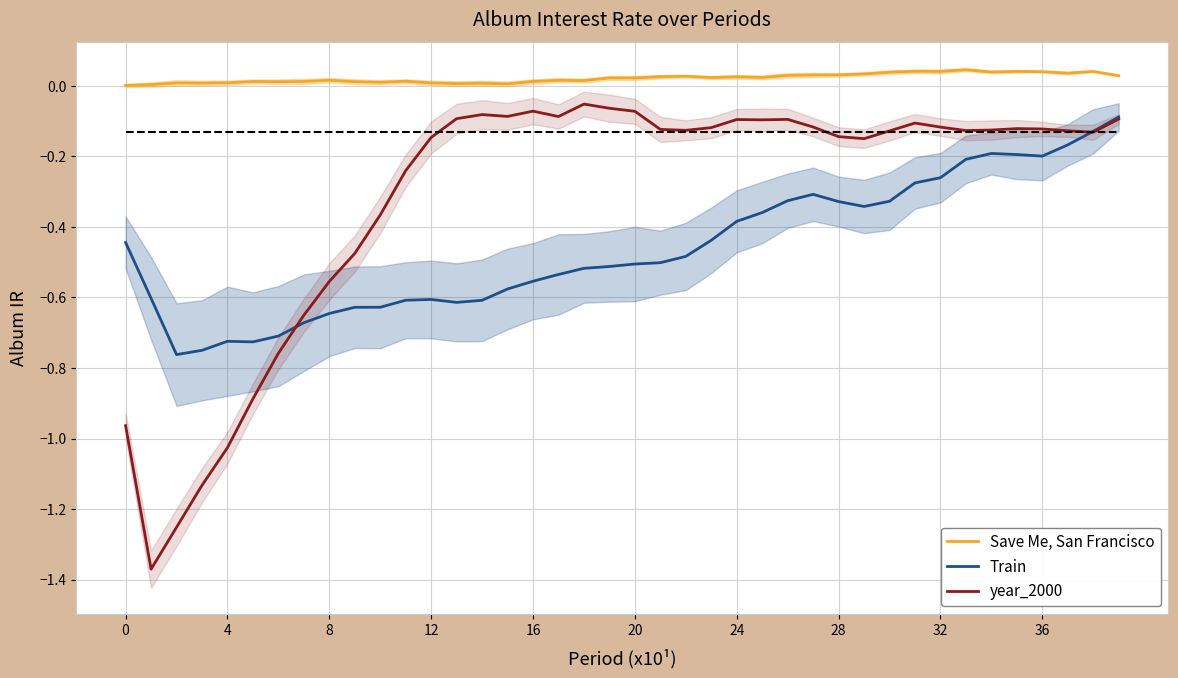

At 29, list the series in order from smallest to largest.

Train, year_2000, Save Me, San Francisco